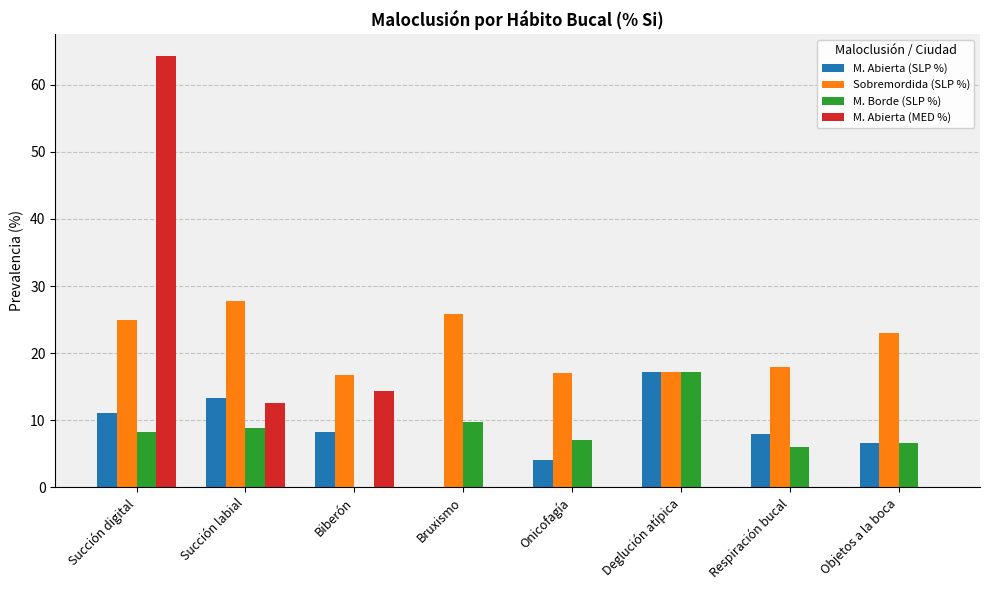

What is the maximum value for Sobremordida (SLP %)?

27.8